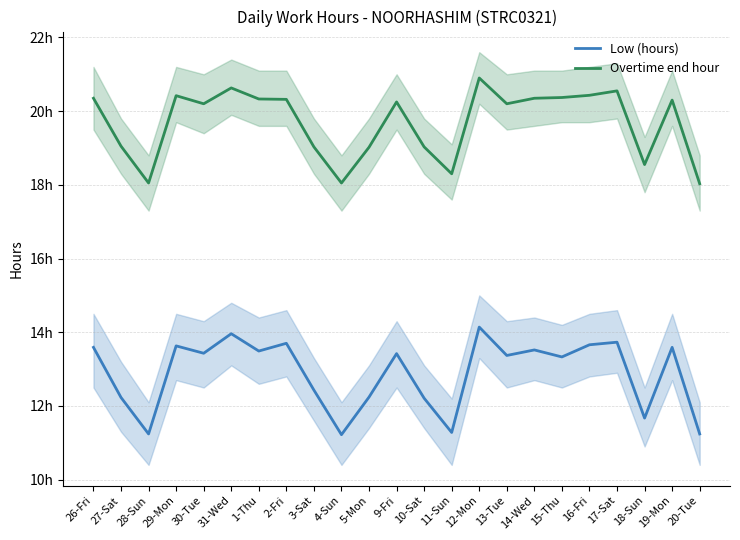

At which label is Low (hours) closest to 12?

10-Sat